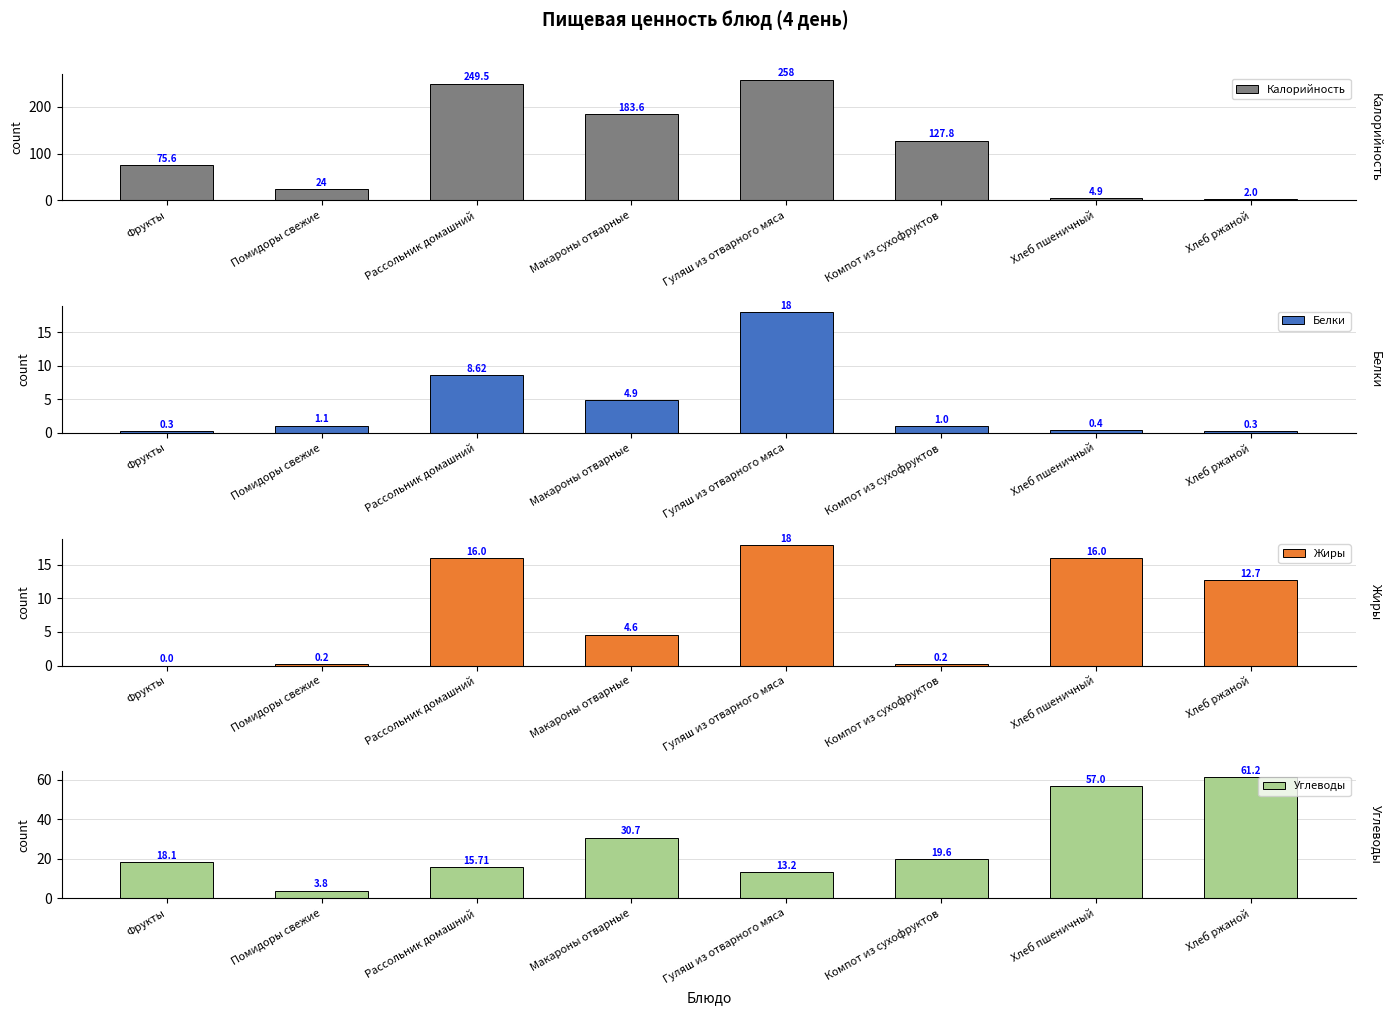

Which series has the widest spread of values?

Калорийность